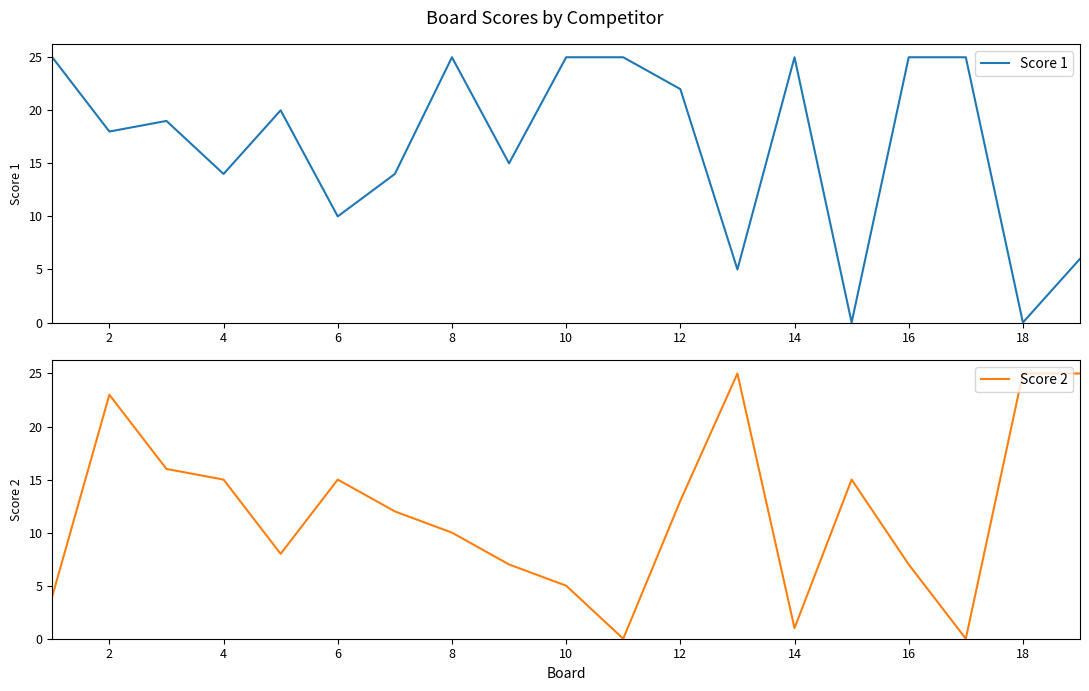

What are all the series names shown in the legend?

Score 1, Score 2